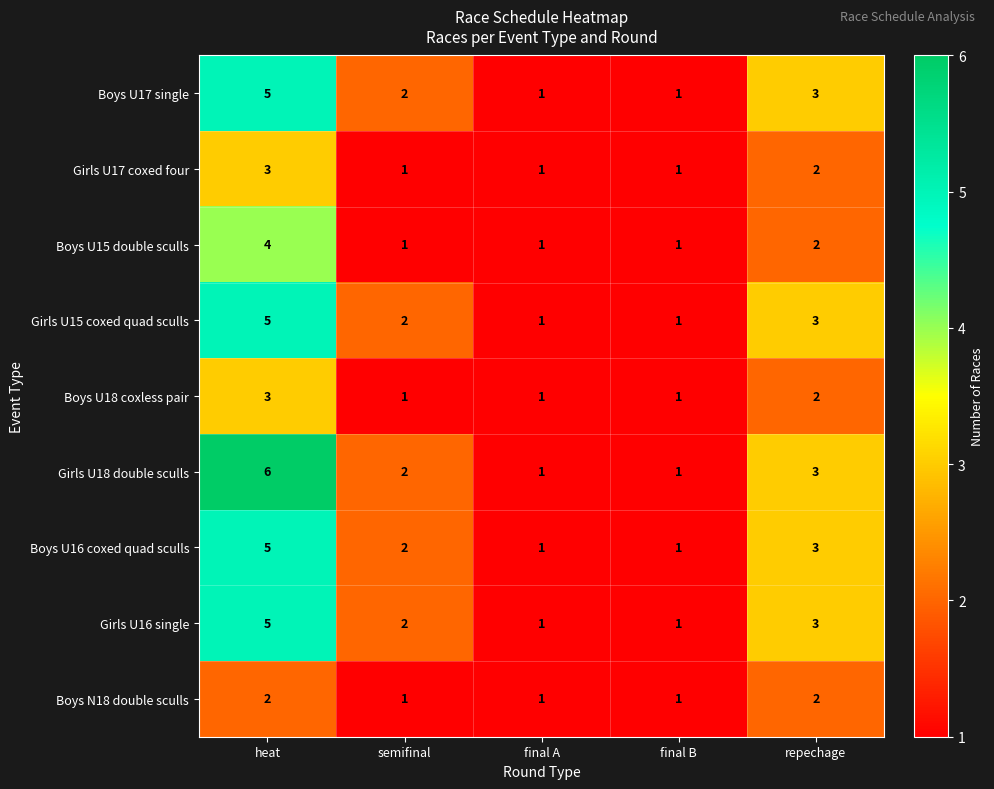

The value of Girls U18 double sculls at final B is 1. True or false?

True